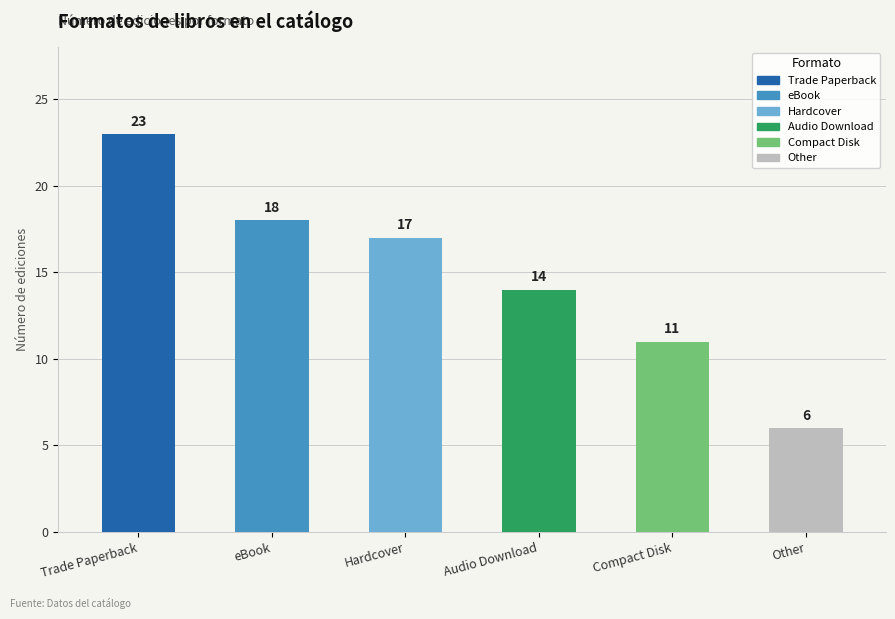

At which category does the chart reach its peak across all series?

Trade Paperback